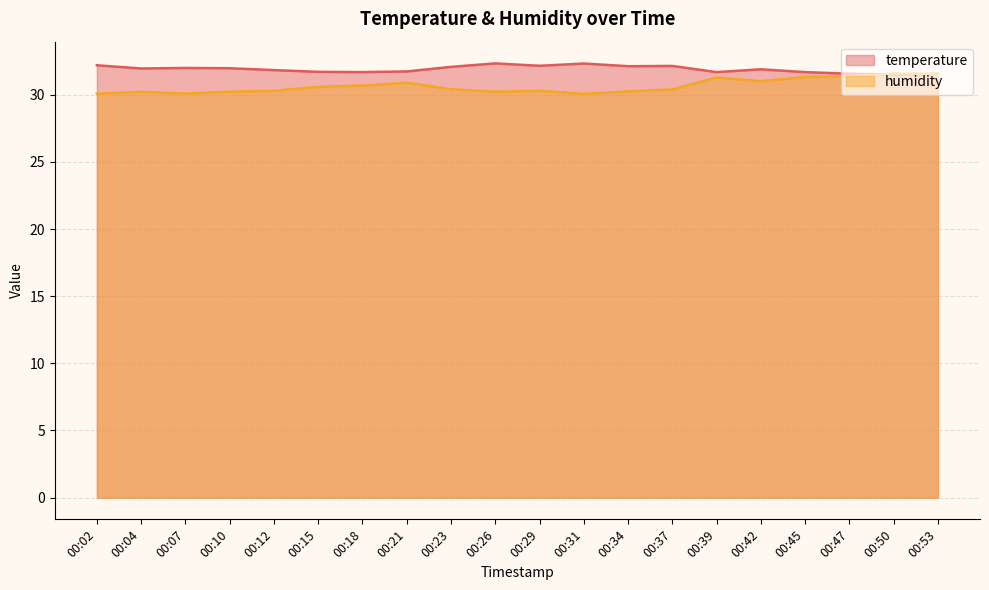

Is it true that humidity equals 30.9 at 00:21?

True